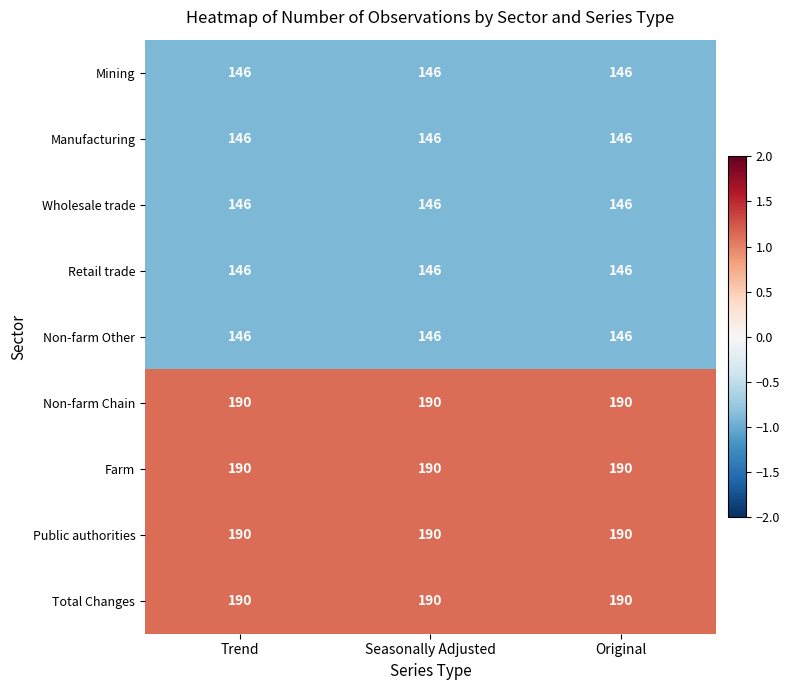

What is the highest value of the Total Changes series?

190